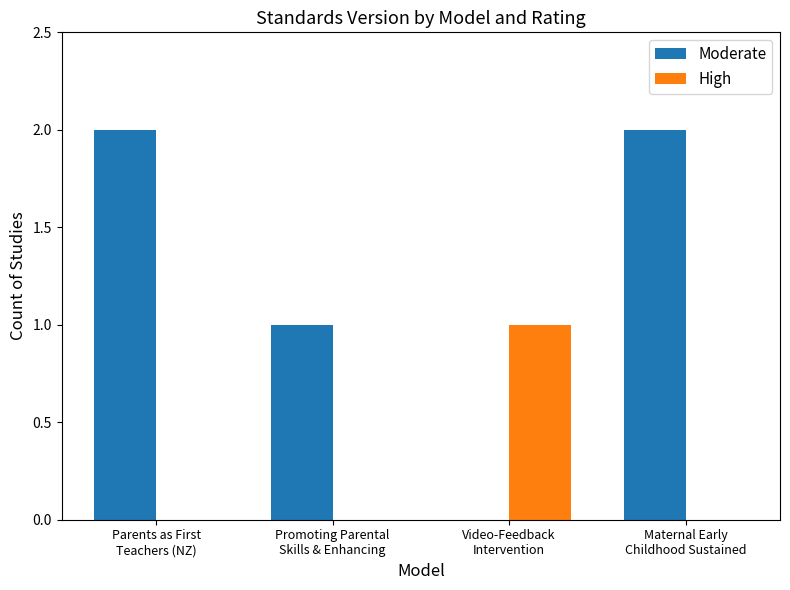

Which series has the largest total across all categories?

Moderate